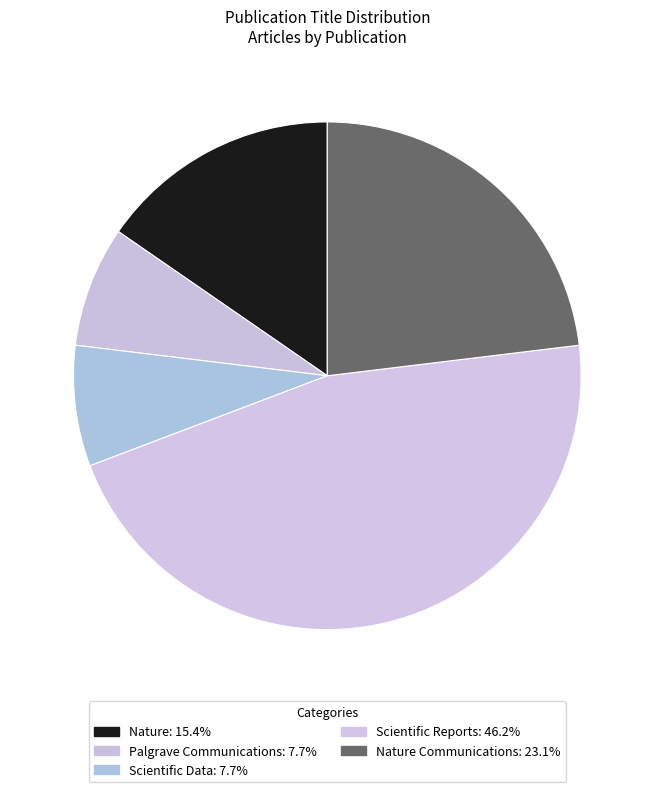

Is there any slice that represents more than half of the pie?

No